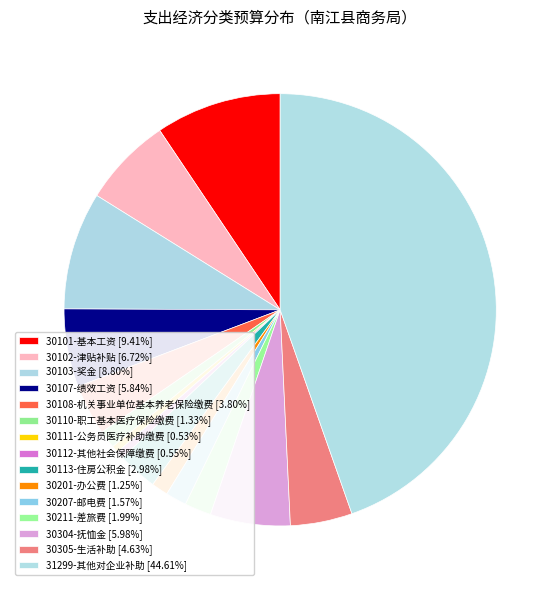

How many slices are in this pie chart?

15